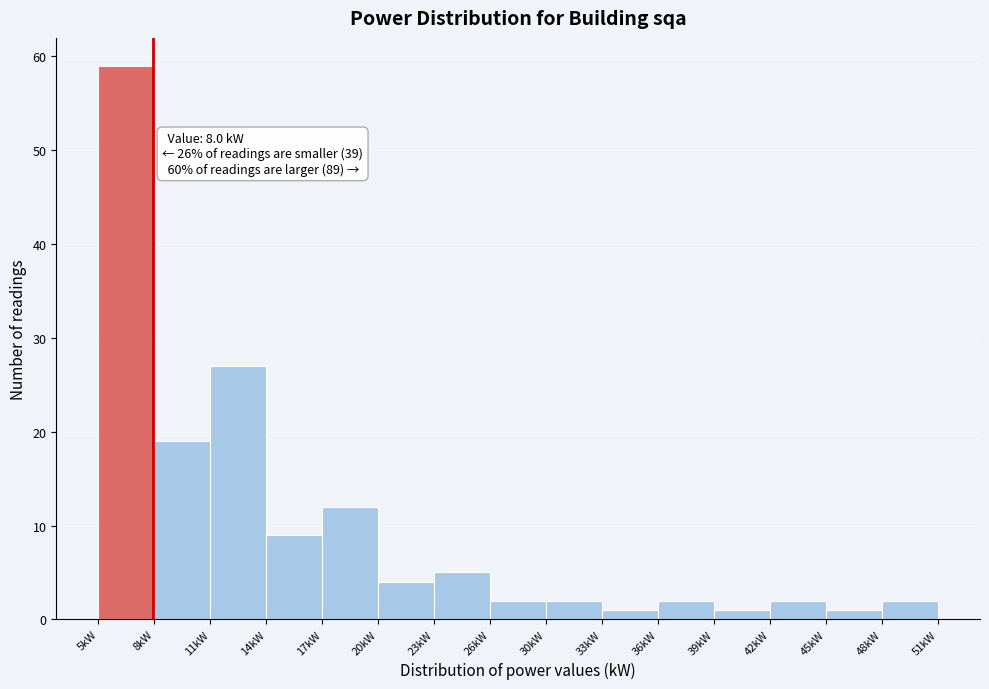

Over which range of the x-axis is the bar tallest?

5.0 to 8.0